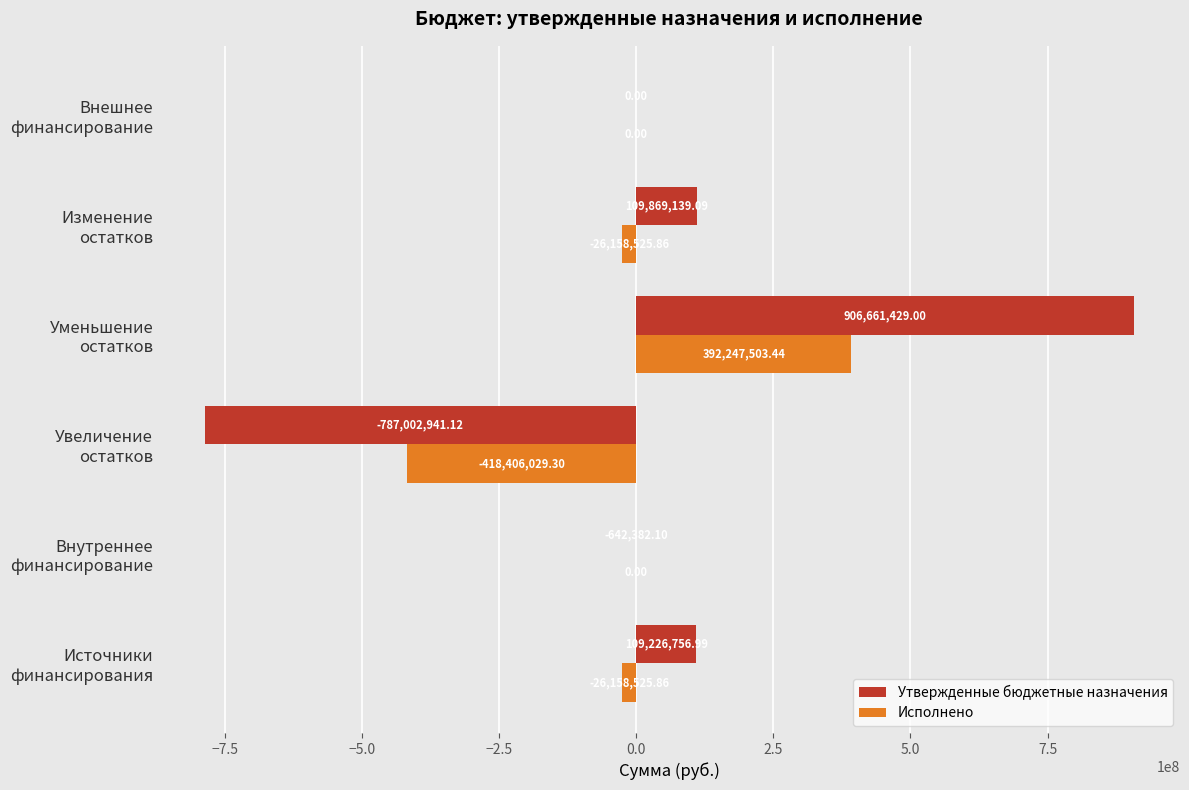

Which series has the largest total across all categories?

Утвержденные бюджетные назначения